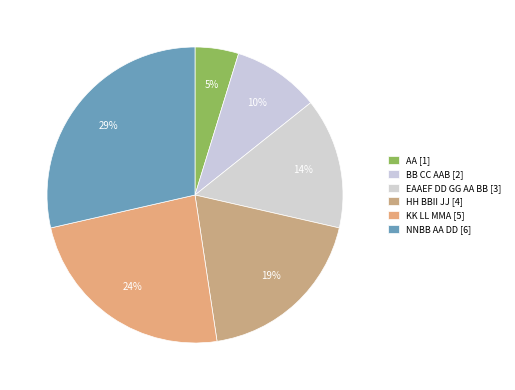

How many segments does this pie chart have?

6